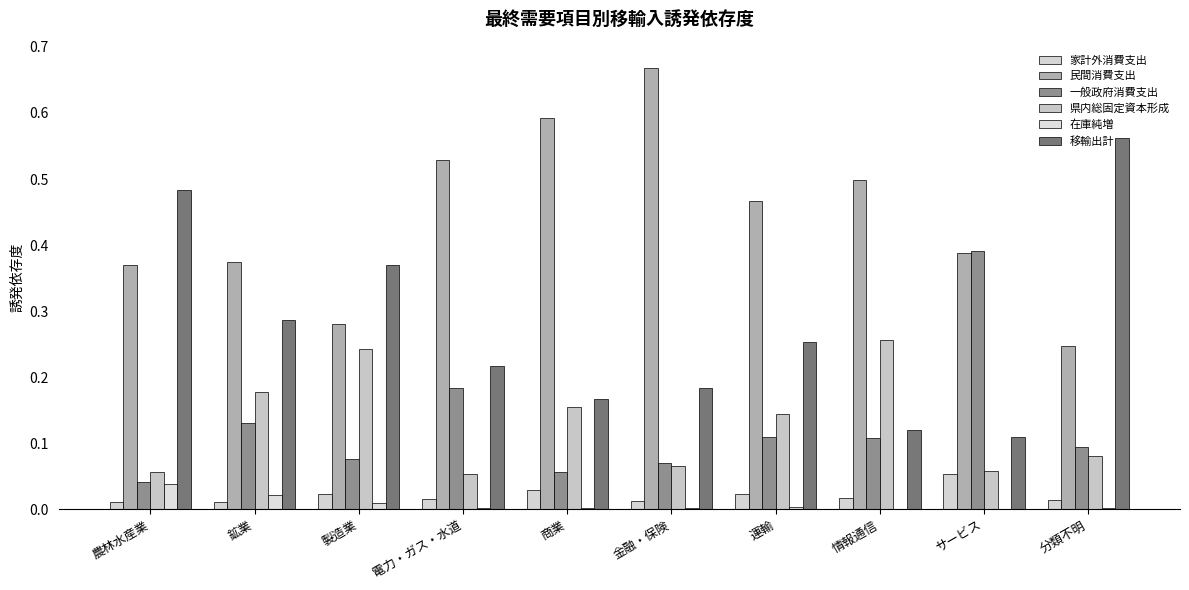

How many series are shown in this chart?

6